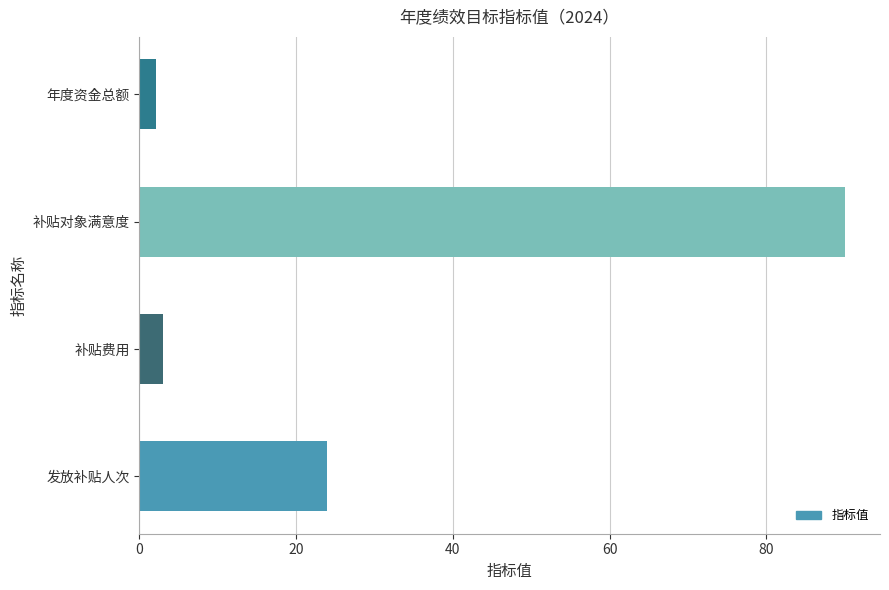

How many series are shown in this chart?

1